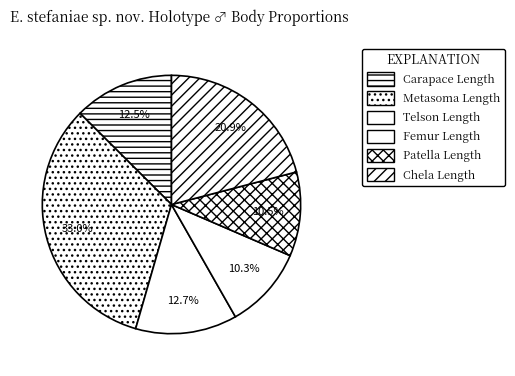

What percentage is the Femur Length slice, to the nearest percent?

10%